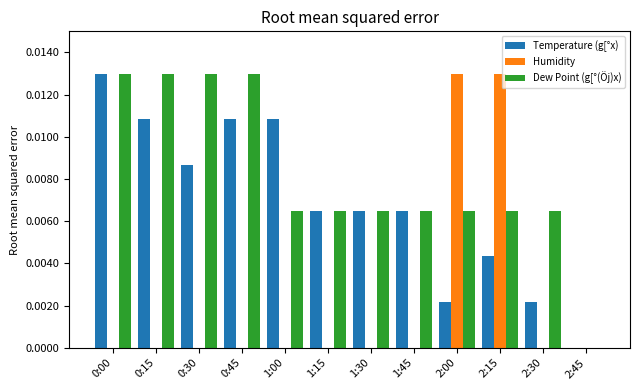

The value of Temperature (g[°x) at 2:15 is 0.0. True or false?

True